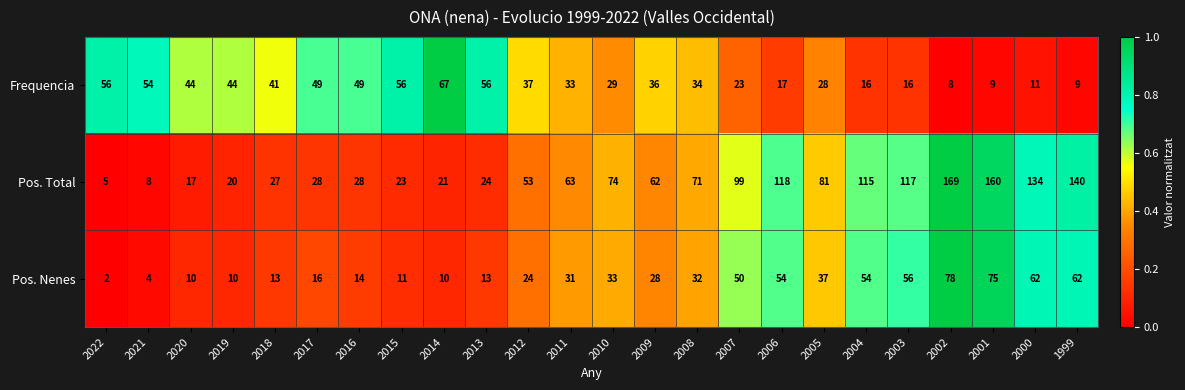

Is it true that Frequencia equals 28 at 2006?

False